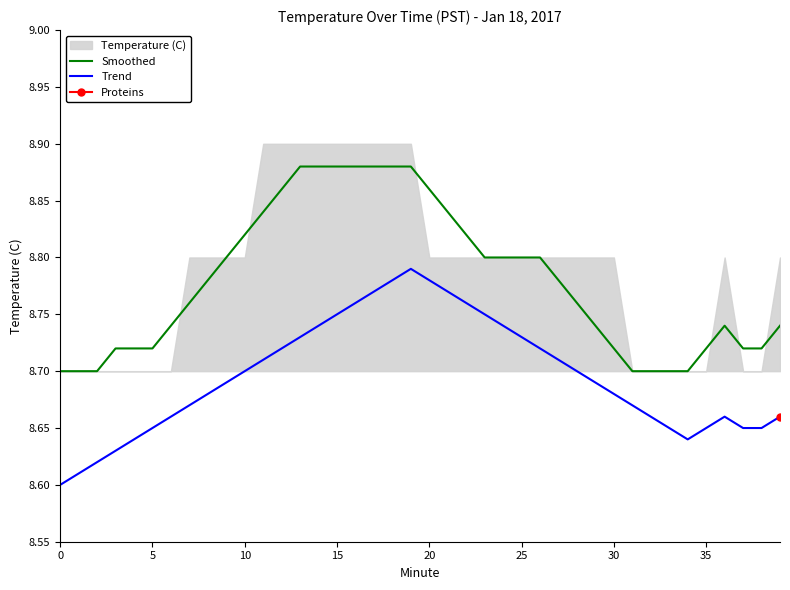

What is the value of the Smoothed point at the 14th from the left?

8.9